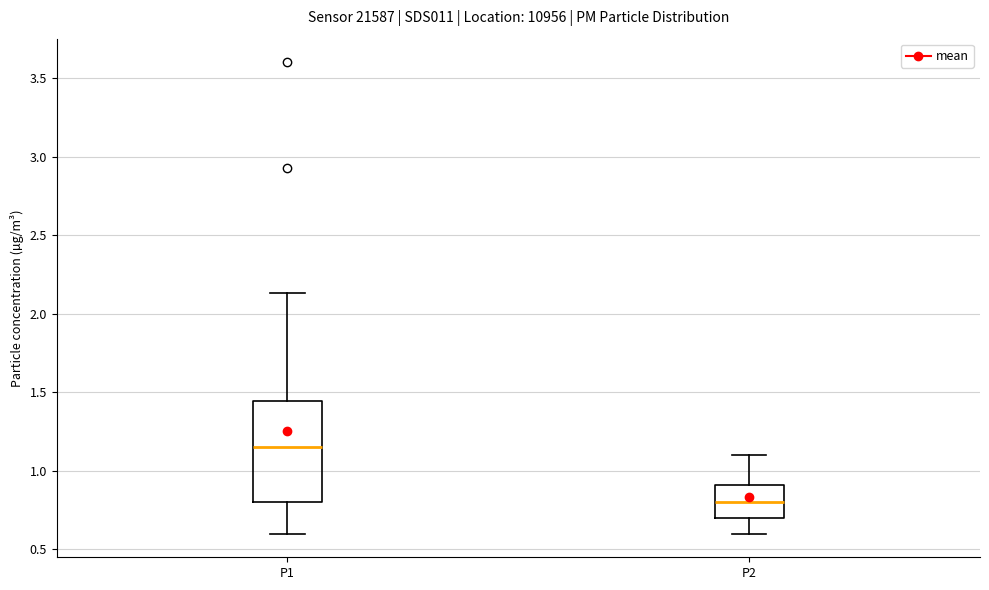

Which box has the lowest median line?

P2